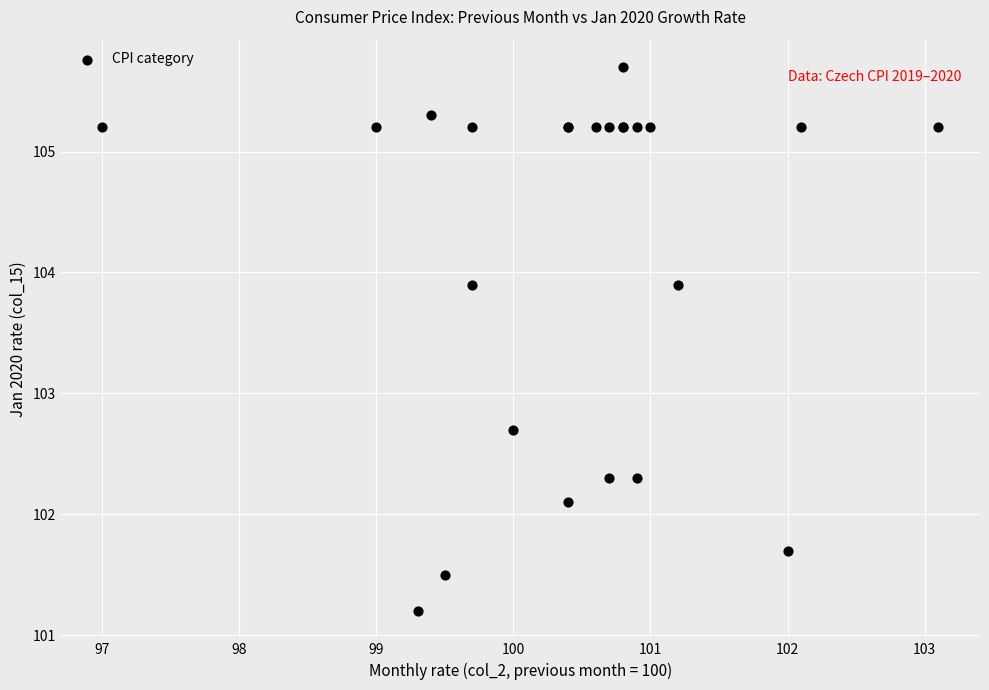

What Y value in the scatter plot is closest to 103?

102.7